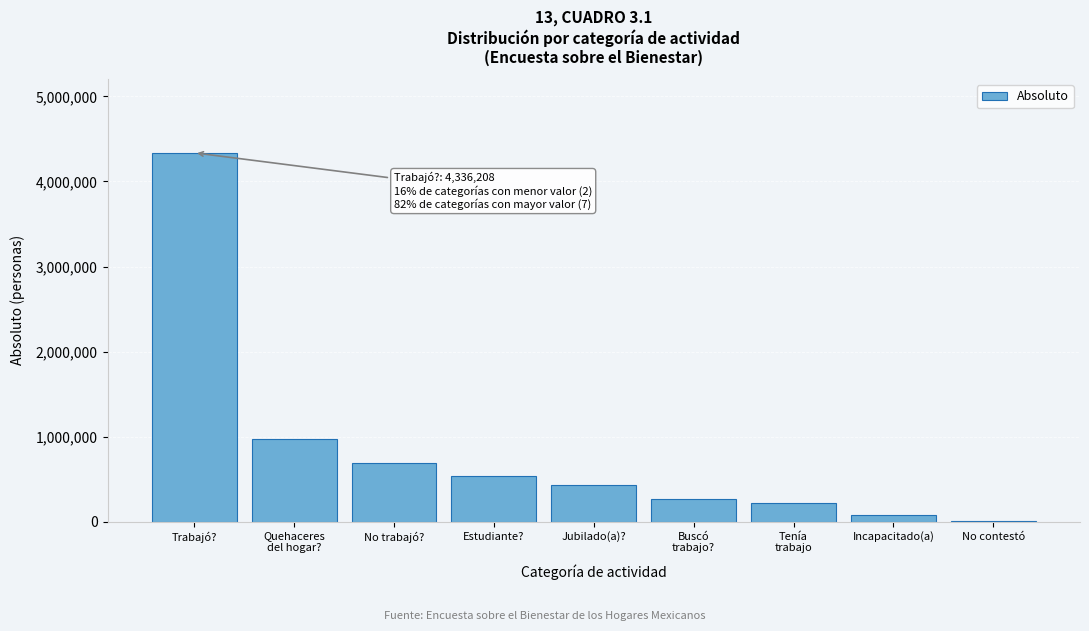

Between Incapacitado(a) and No trabajó?, which is larger?

No trabajó?